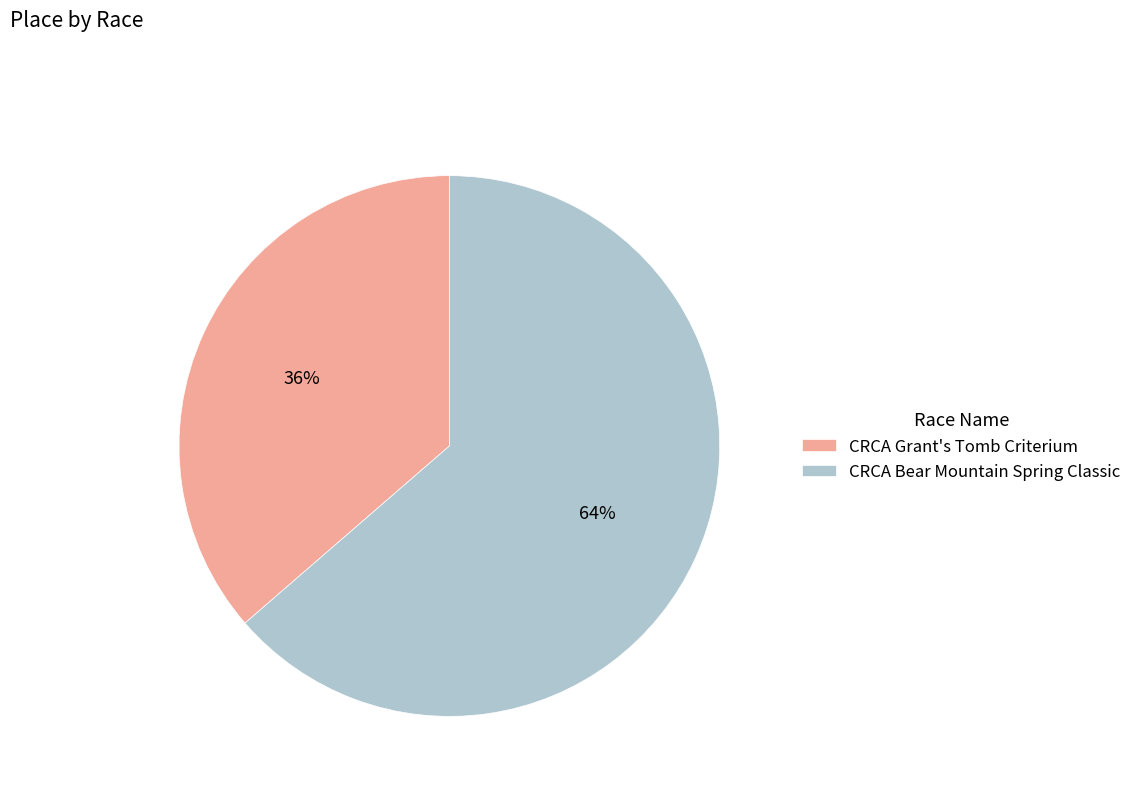

What is the ratio of the value at CRCA Grant's Tomb Criterium to the value at CRCA Bear Mountain Spring Classic?

0.6